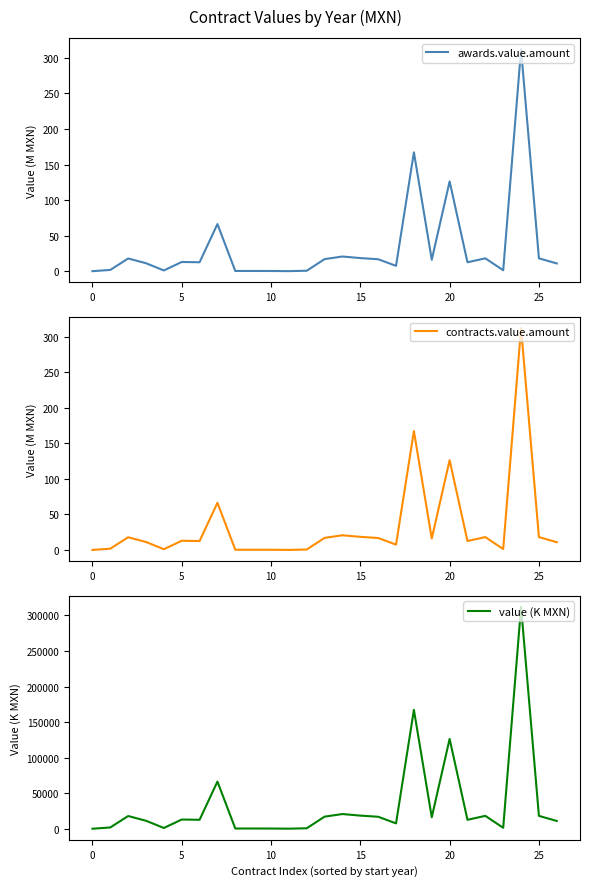

What is the maximum value for awards.value.amount?

312.1